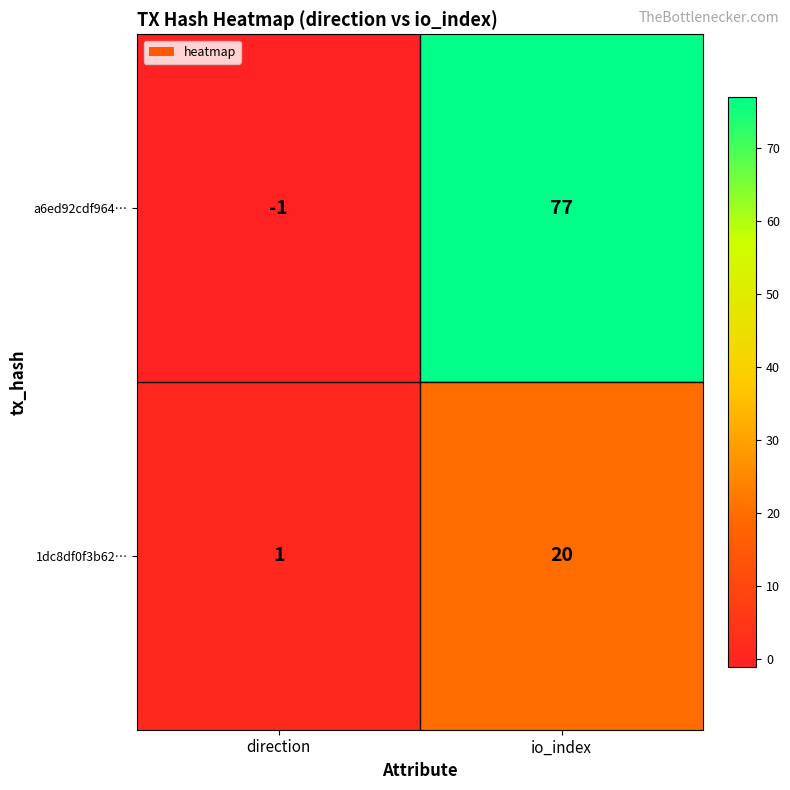

What is the sum of the 1dc8df0f3b62… values at direction and io_index?

21